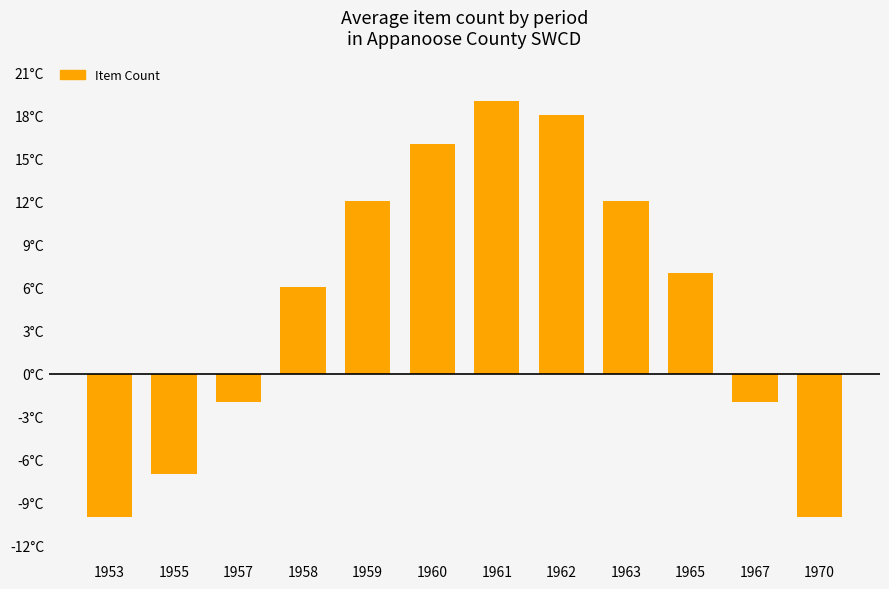

Rank the categories by value from highest to lowest.

1961, 1962, 1960, 1959, 1963, 1965, 1958, 1957, 1967, 1955, 1953, 1970